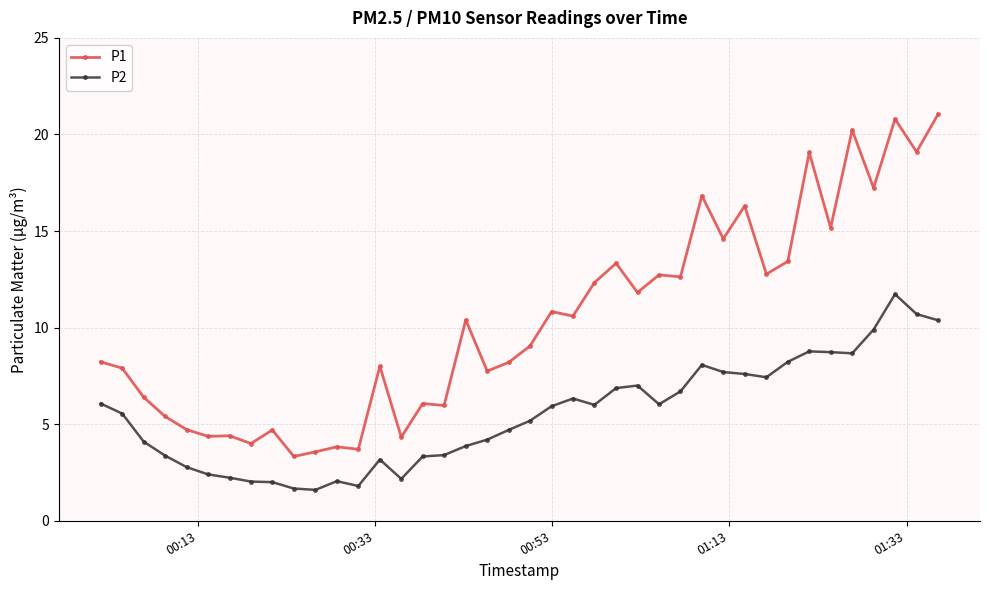

True or false: P1 has more than 0 interior local peaks.

True